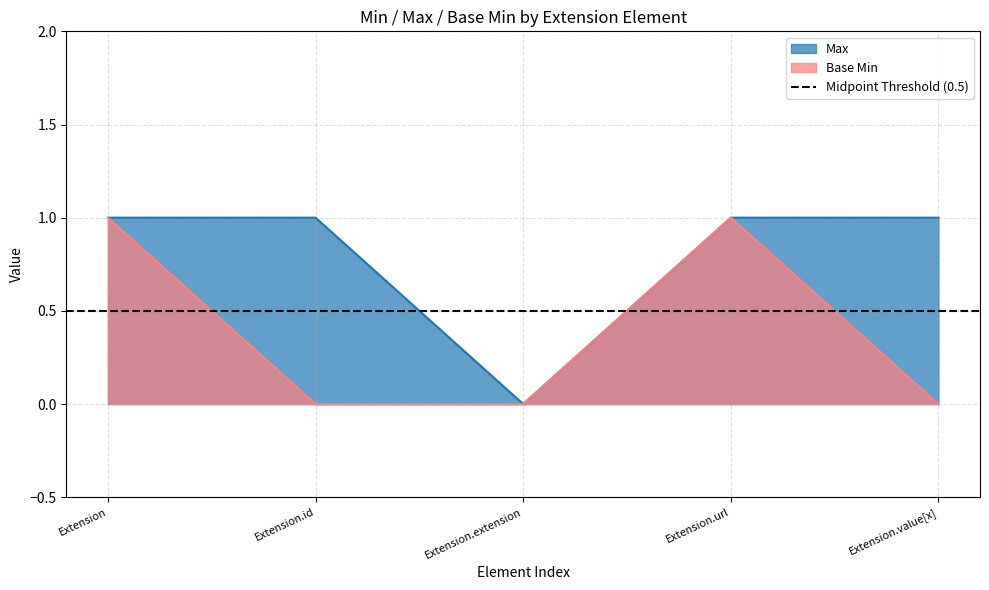

Does the chart have visible grid lines?

Yes